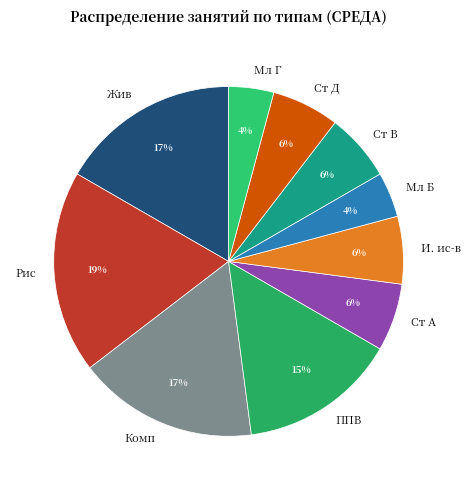

Which has a higher value, Рис or Комп?

Рис